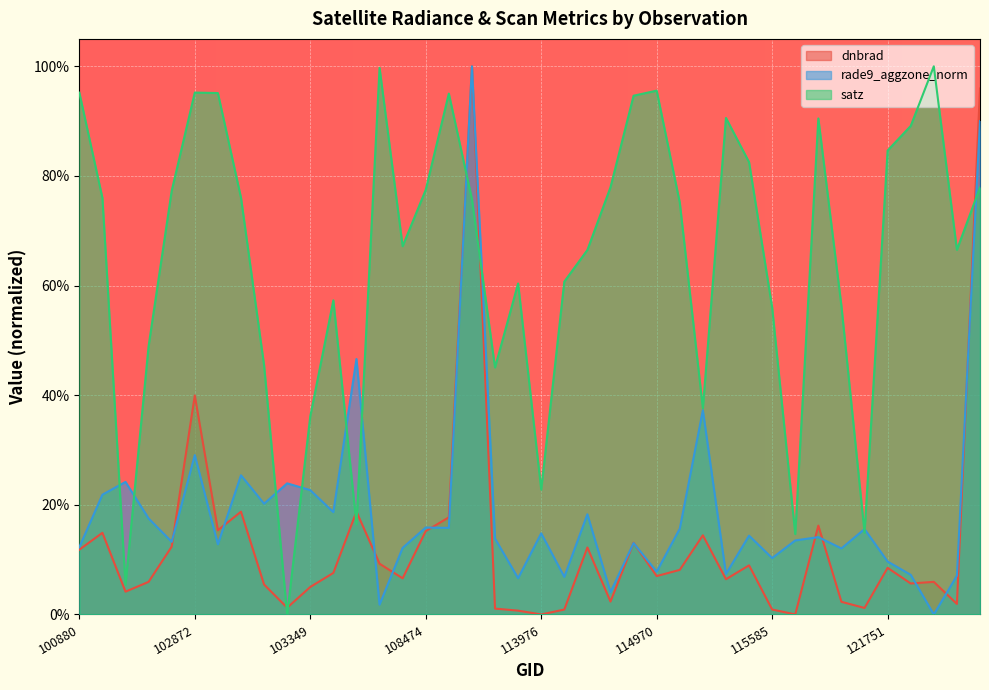

At how many categories does at least one series exceed 0?

40